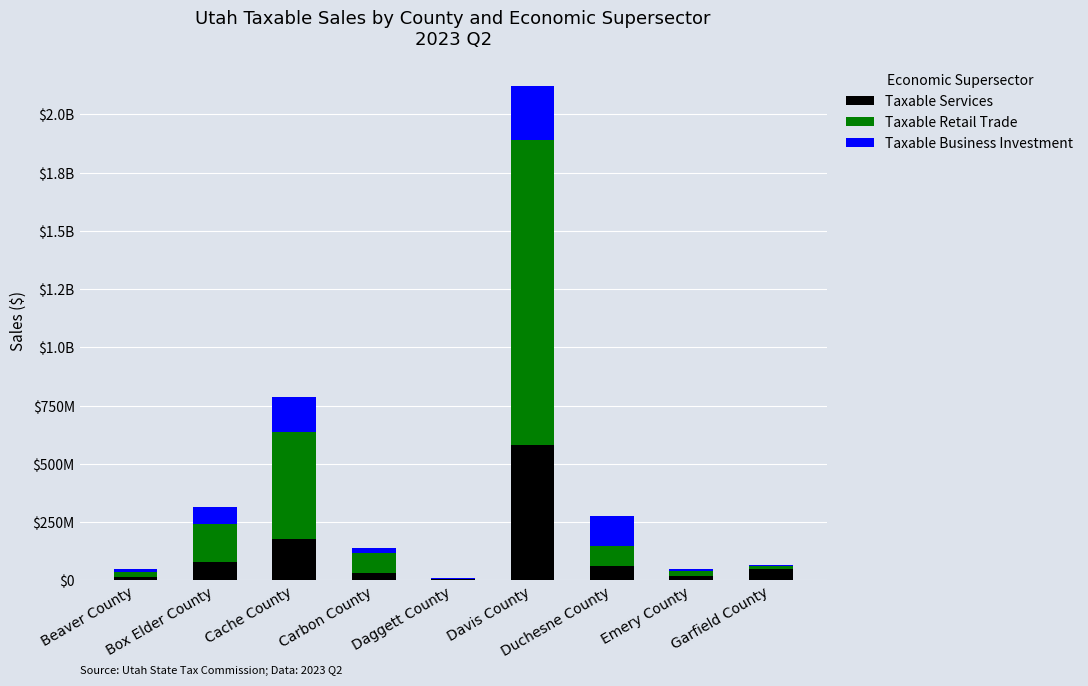

Which category has the lowest value in the Taxable Services series?

Daggett County